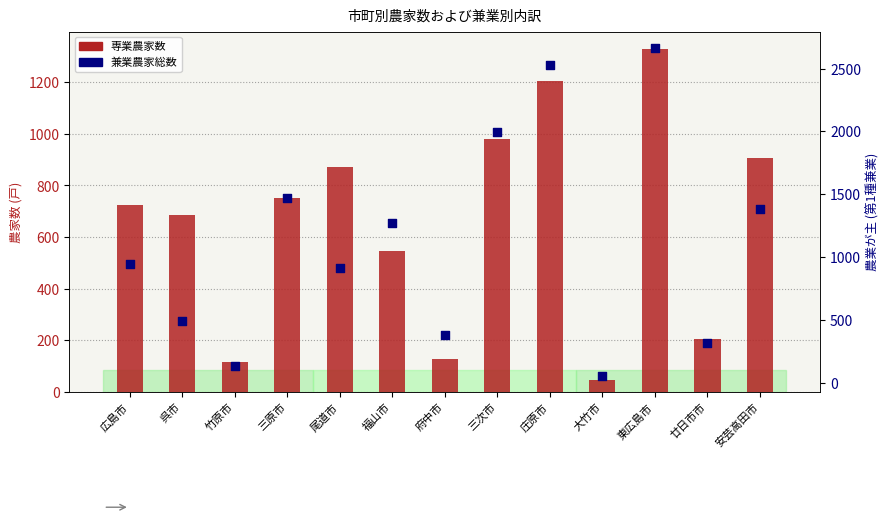

Which series contains the highest Y value?

兼業総数